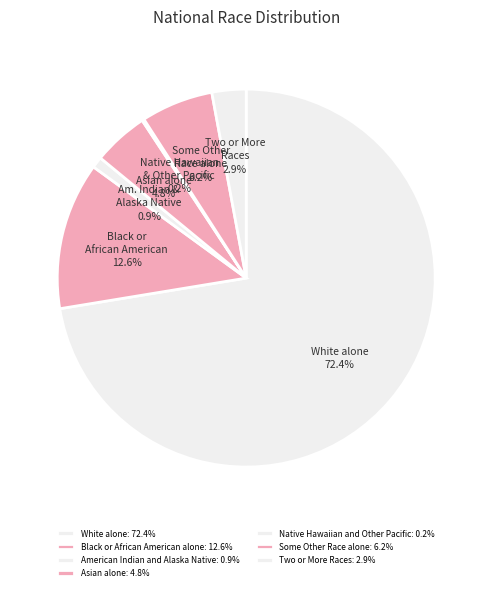

Count the number of slices in the pie.

7